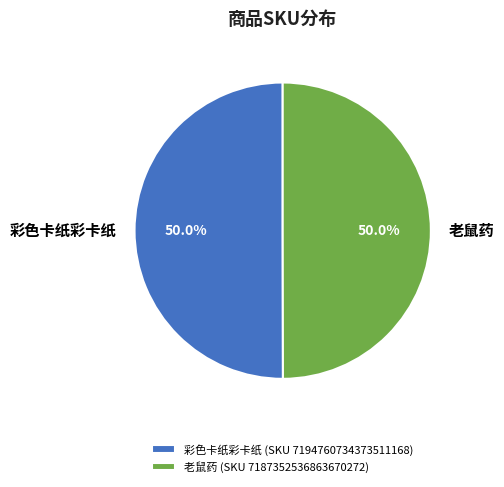

Approximately how many times larger is the value at 老鼠药 compared to 彩色卡纸彩卡纸?

1.0